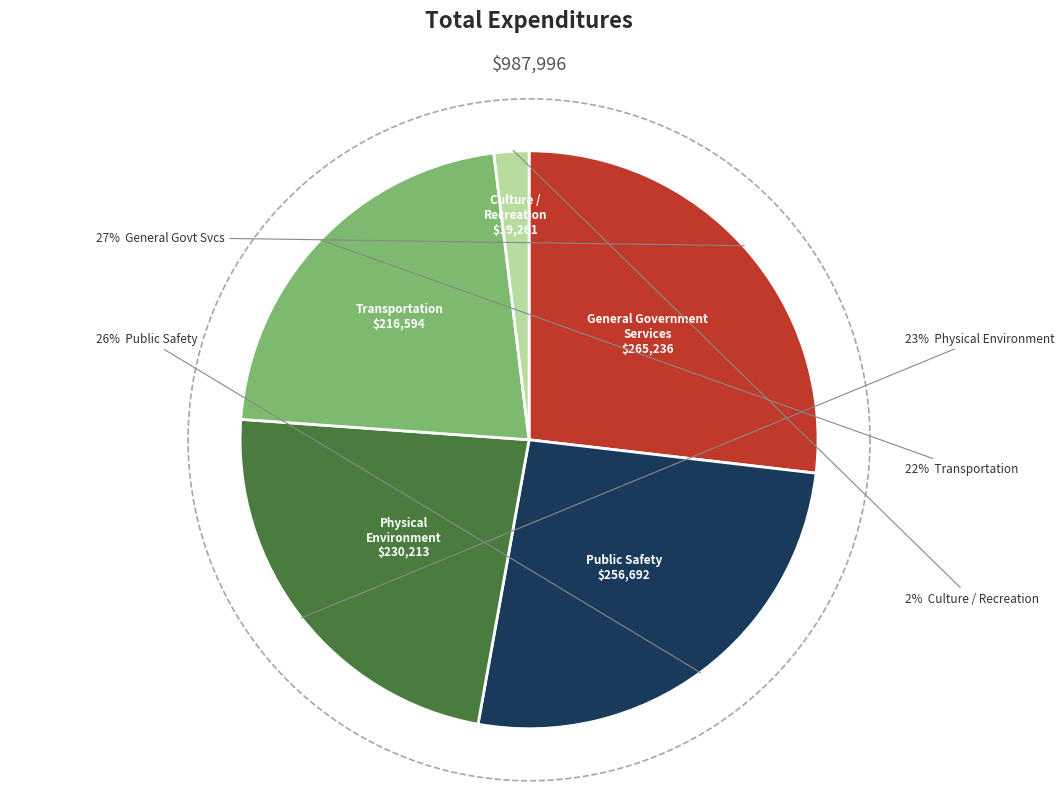

Does General Government Services represent more than half of the total?

No